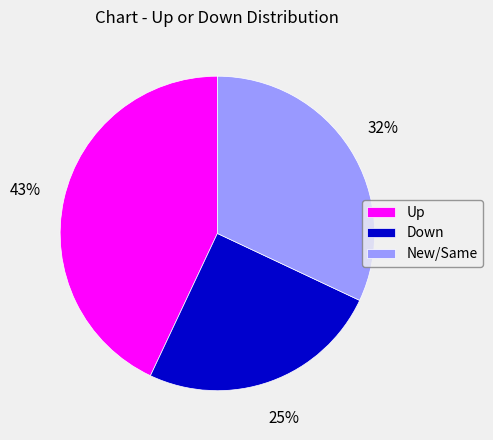

Is there any slice that represents more than half of the pie?

No